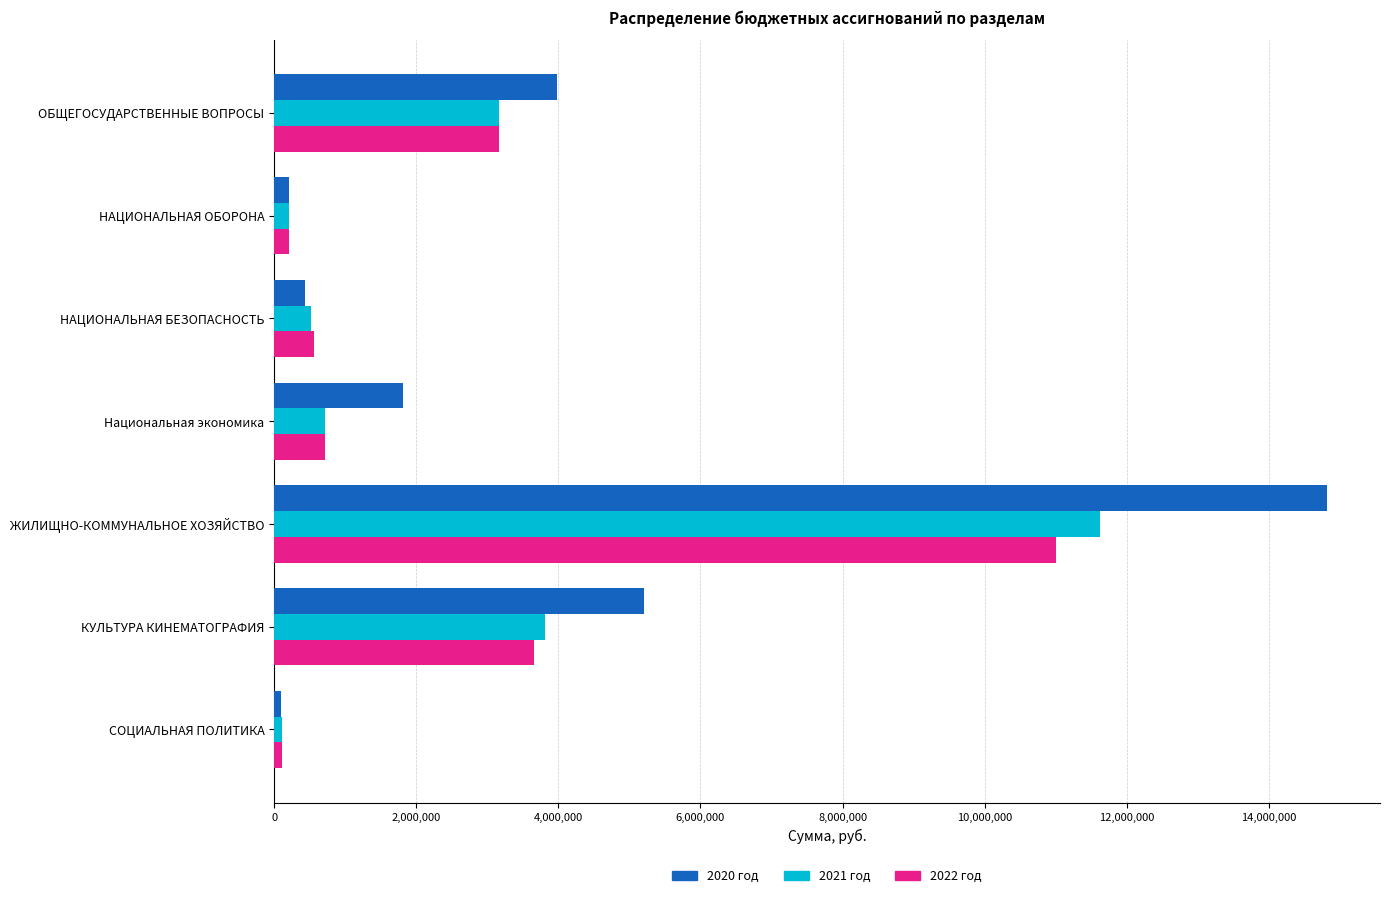

Rank the series by their maximum value, from lowest to highest.

2022 год, 2021 год, 2020 год